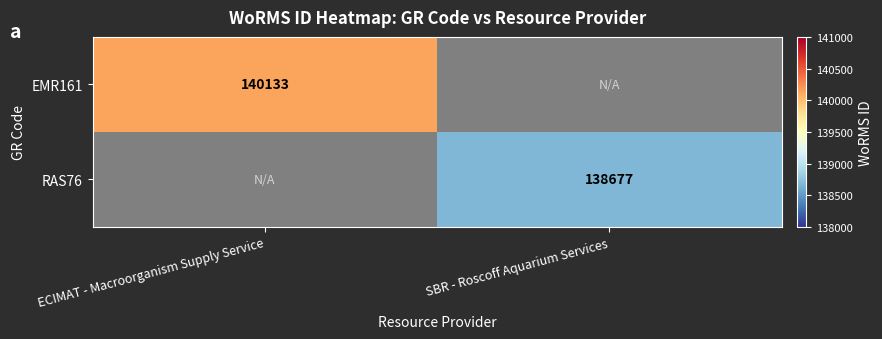

Which category has the lowest value across all series?

SBR - Roscoff Aquarium Services